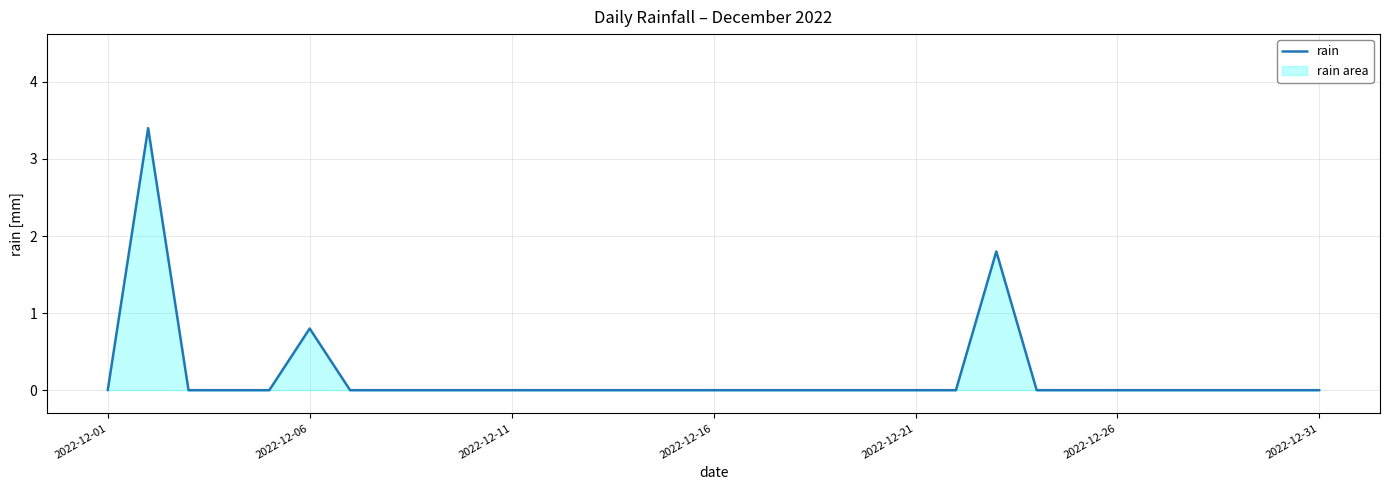

Is it true that the value at 2022-12-31 is -2.3?

False